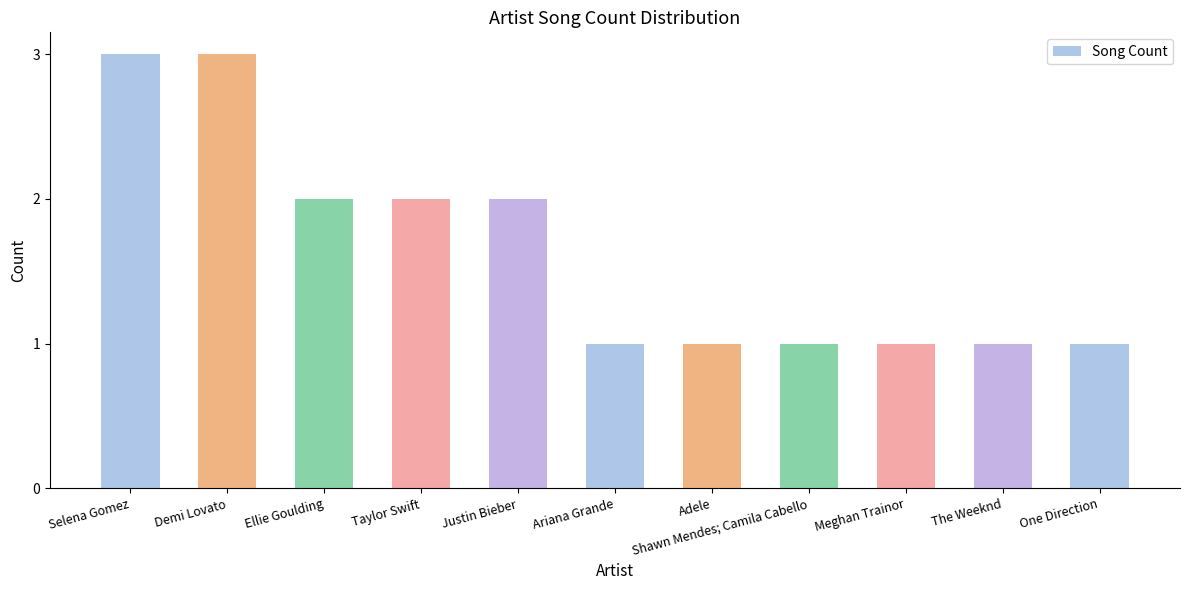

Which has a higher value, Demi Lovato or Taylor Swift?

Demi Lovato